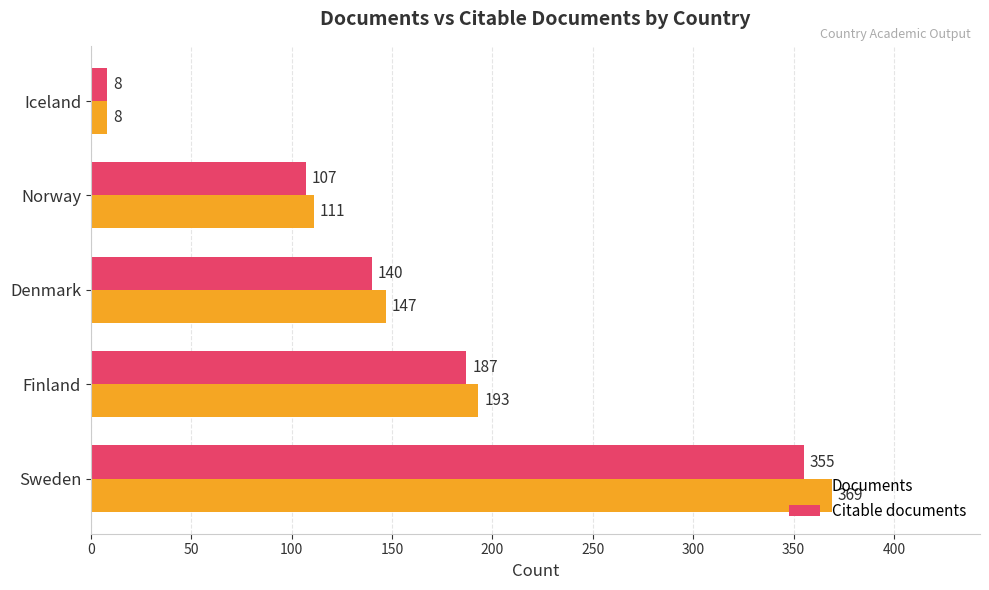

Is it true that Documents equals 8 at Iceland?

True